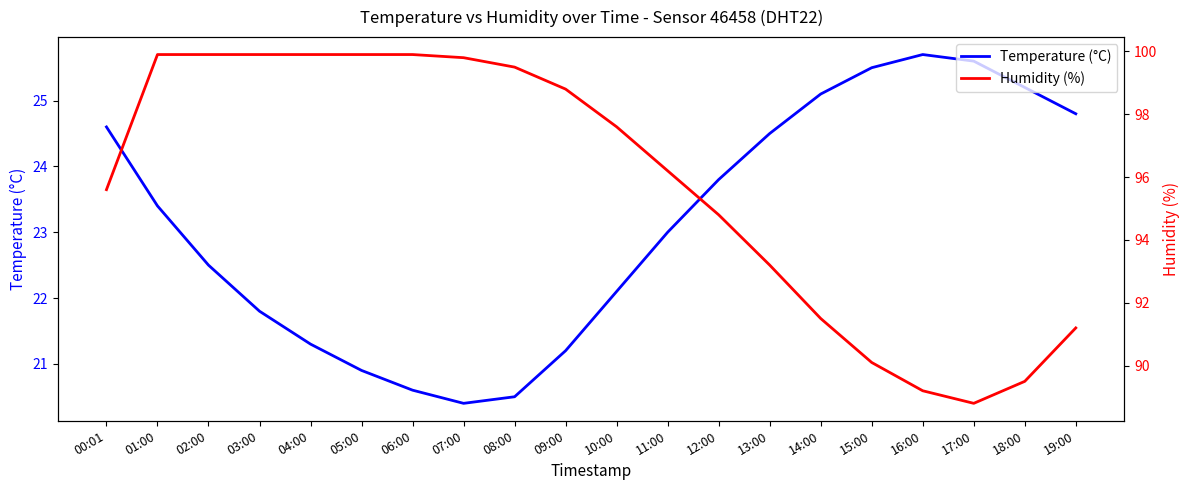

Is it true that Humidity (%) equals 137.6 at 07:00?

False